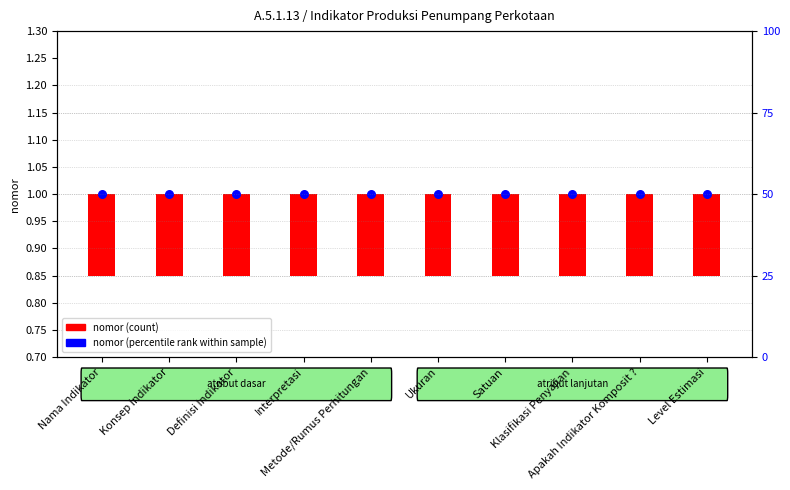

Which series contains the highest Y value?

nomor (percentile rank)